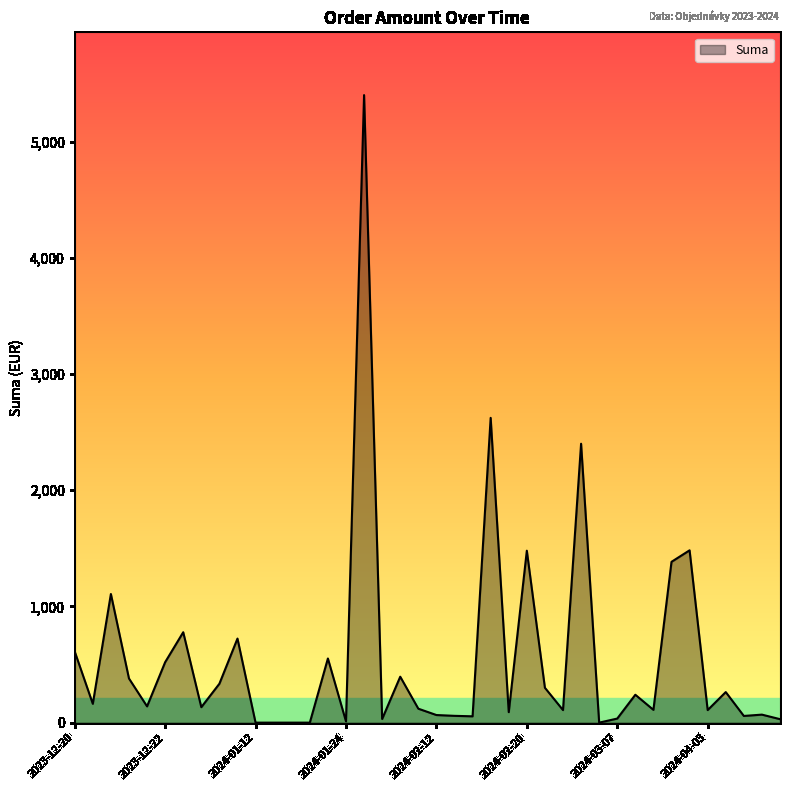

True or false: there are more than 2 points higher than both neighbors.

True